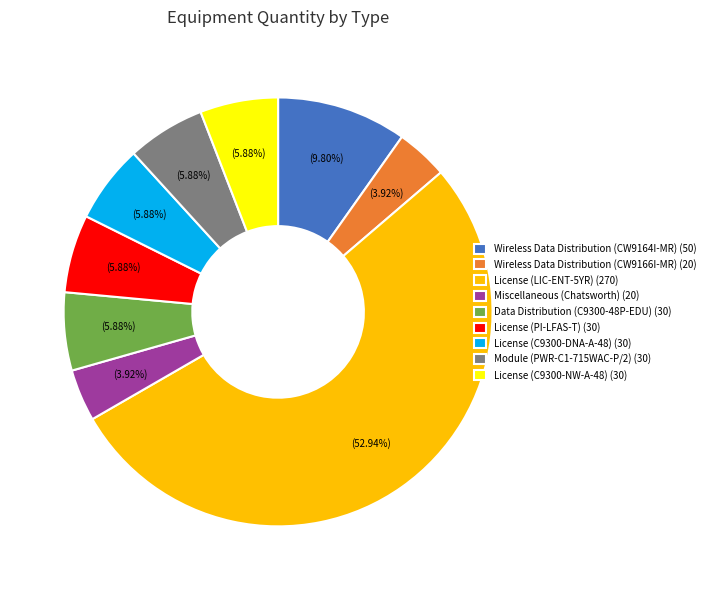

What percentage is the Wireless Data Distribution (CW9166I-MR) slice, to the nearest percent?

4%